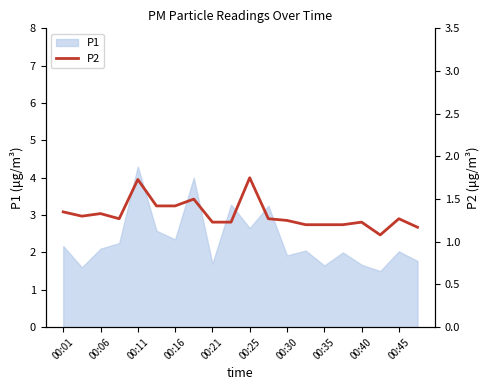

Where is the data nearest to the value 1?

17